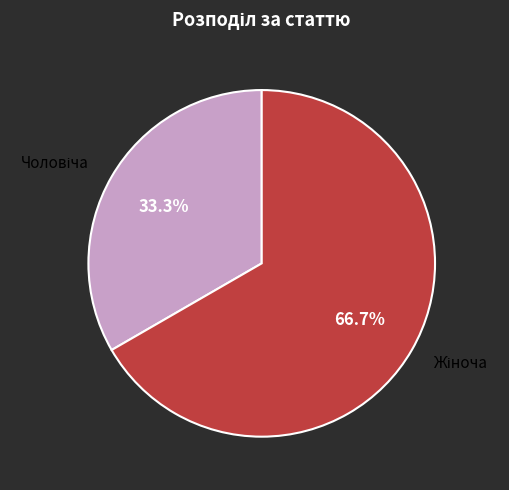

Is there any slice that represents more than half of the pie?

Yes